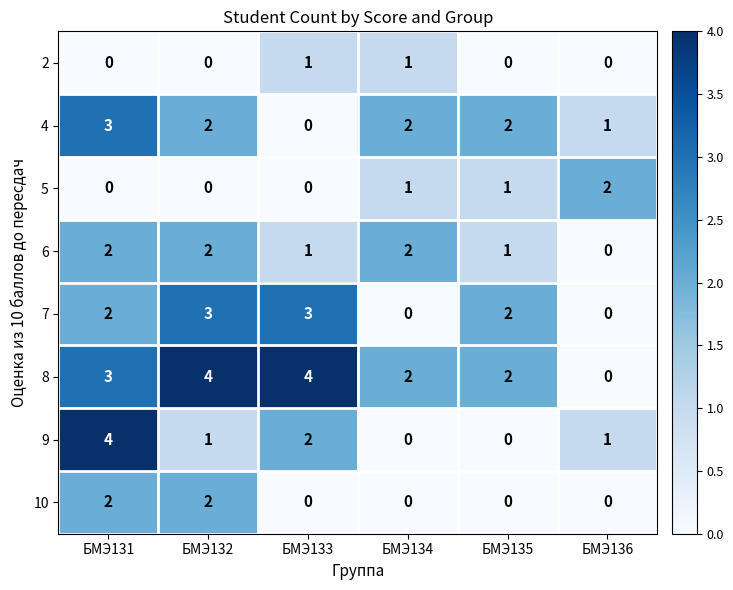

At how many categories does at least one series exceed 0?

6